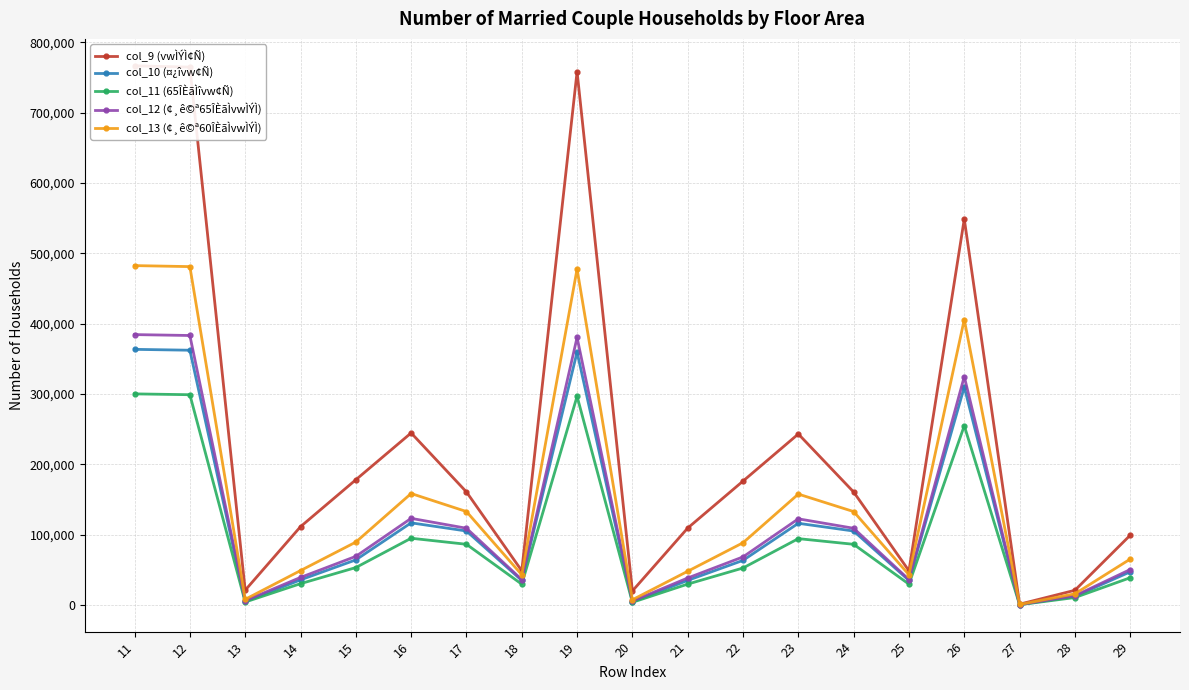

What is the minimum value shown in the chart?

510